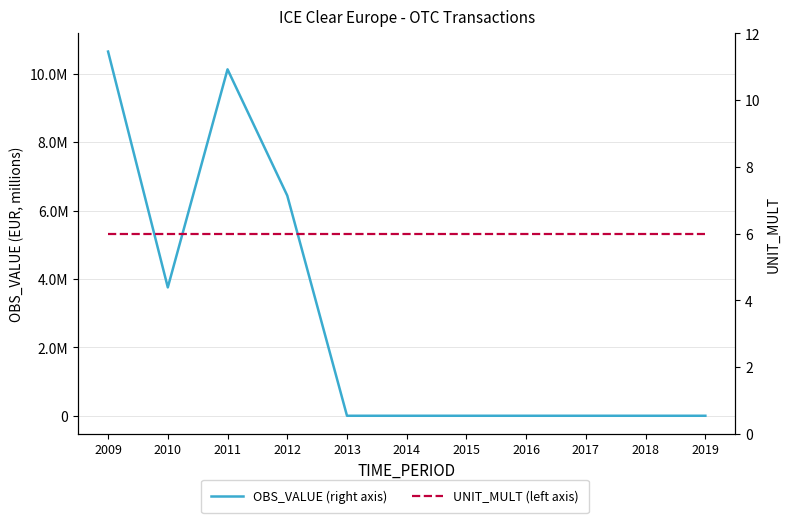

At which label does OBS_VALUE (right axis) reach its minimum?

2013